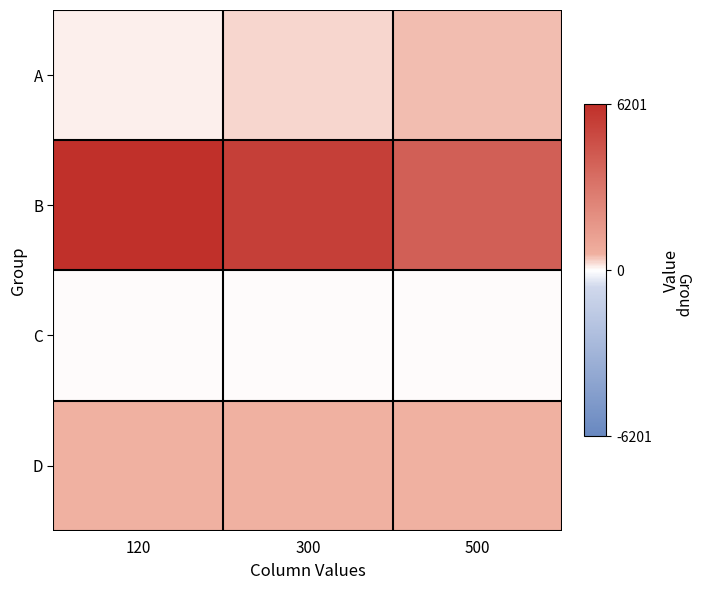

Reading left to right, transcribe all the data shown in this chart.

A: 120=120	300=300	500=500
B: 120=6201	300=5502	500=4101
C: 120=1	300=2	500=4
D: 120=610	300=611	500=622